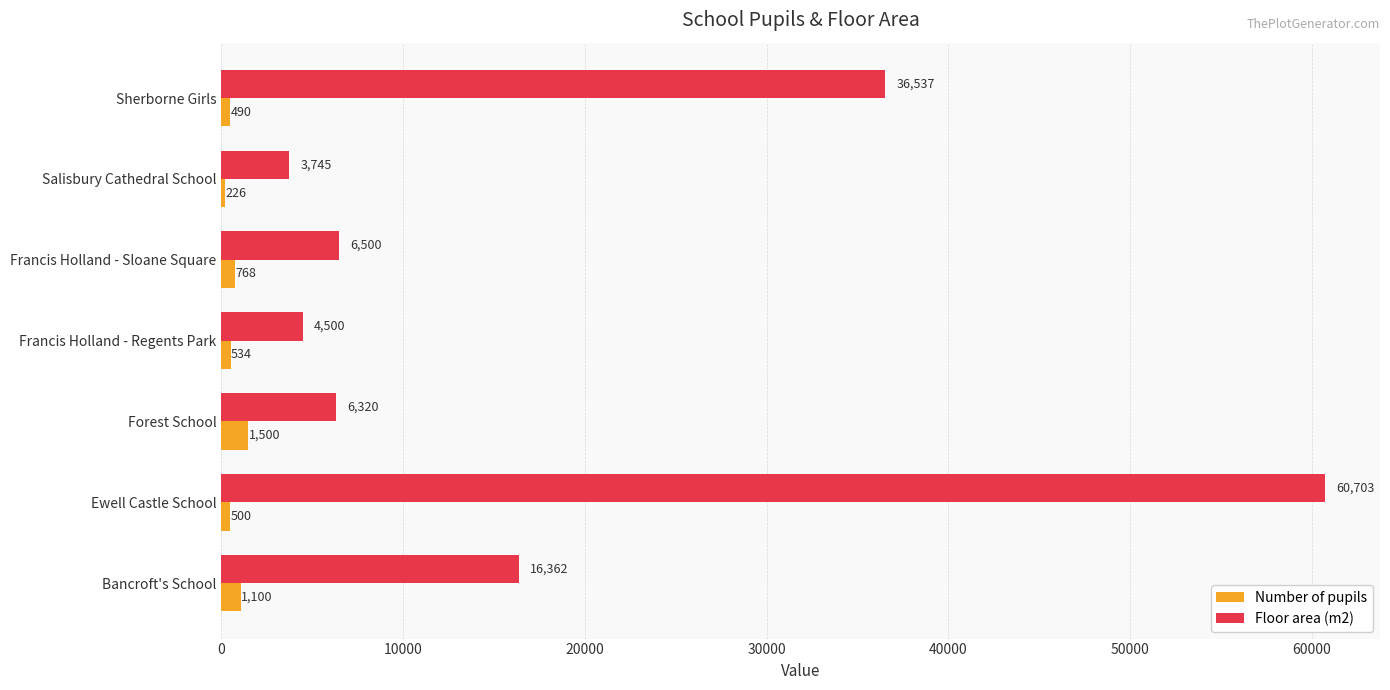

List the labels in order of Floor area (m2) value, smallest first.

Salisbury Cathedral School, Francis Holland - Regents Park, Forest School, Francis Holland - Sloane Square, Bancroft's School, Sherborne Girls, Ewell Castle School